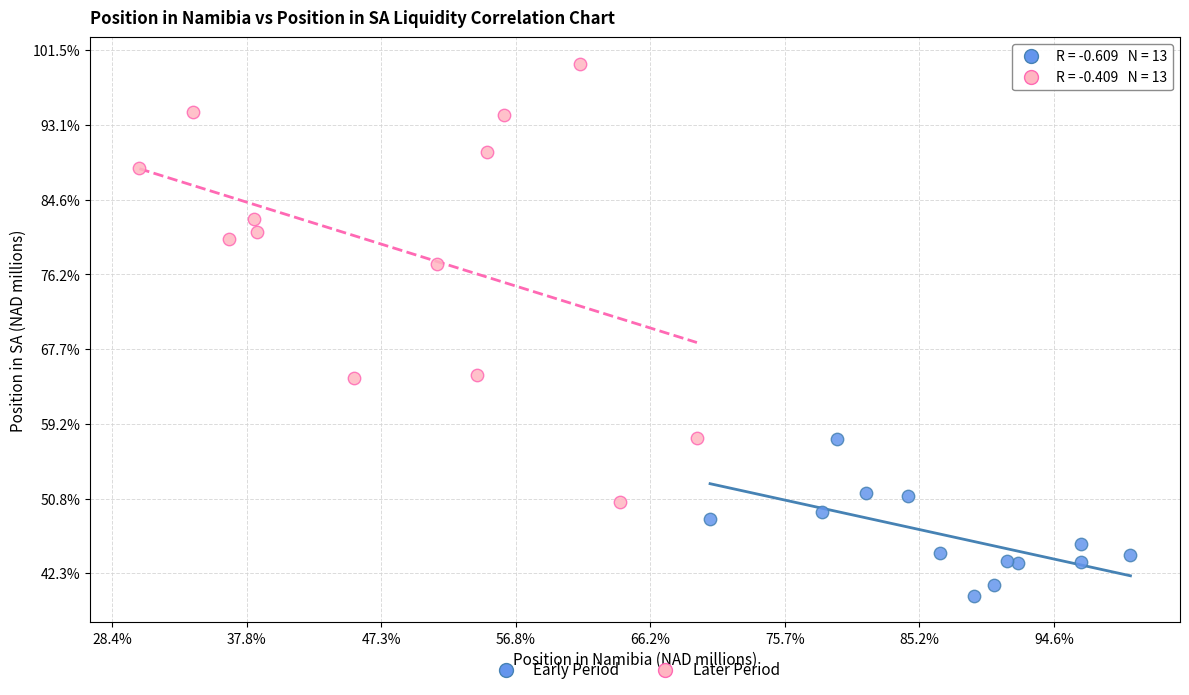

What are all the series names shown in the legend?

Early Period, Later Period